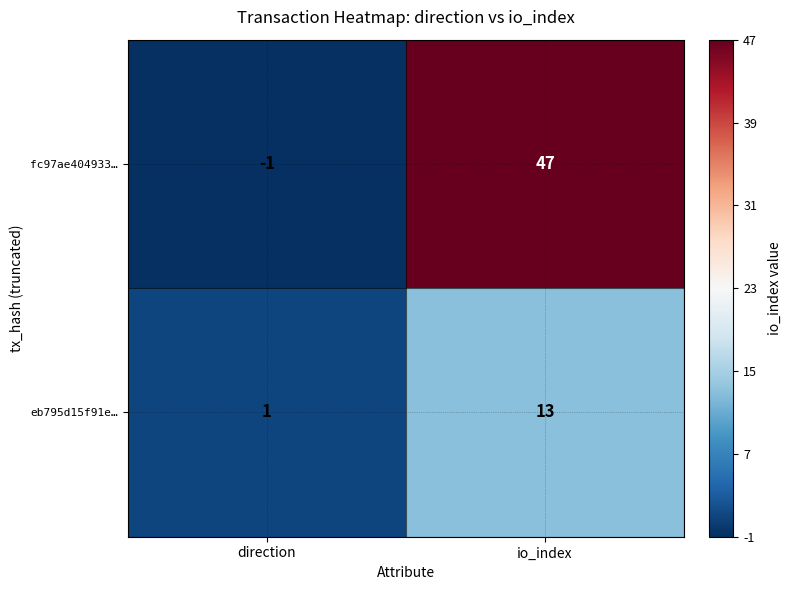

Rank the series at io_index from lowest to highest value.

eb795d15f91e…, fc97ae404933…